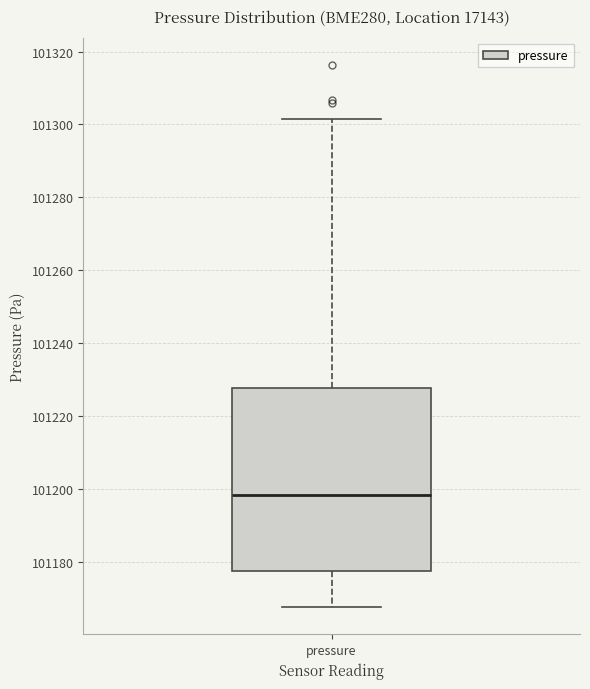

Transcribe this box plot: give where the median line is, the range the box spans, and where the two whiskers end, as read against the y-axis. The values are not printed on the chart, so give them approximately, as read against the axis.

median 101198, box 101178 to 101228, whiskers 101168 to 101302